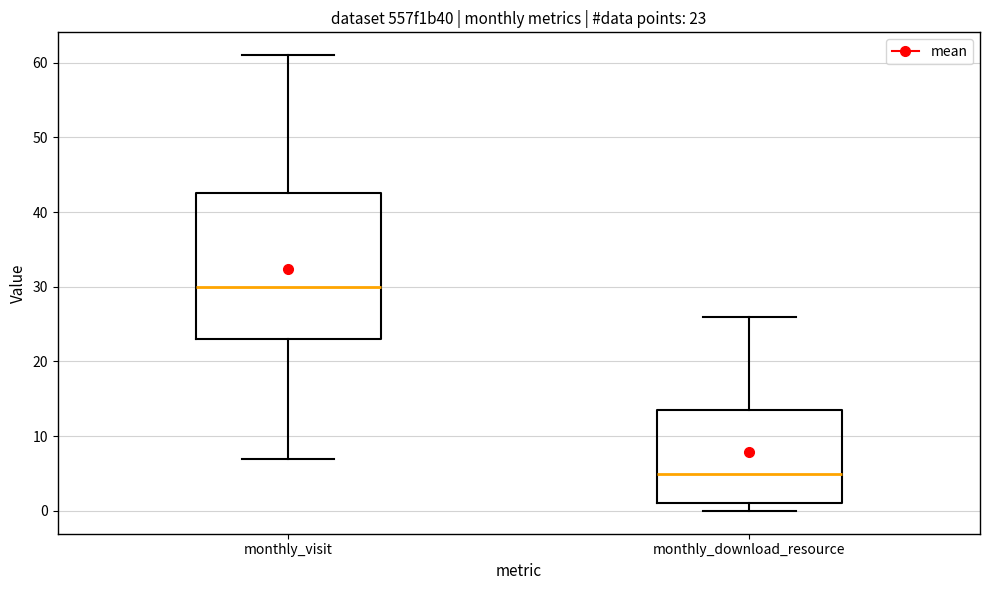

Which box has the highest median line?

monthly_visit